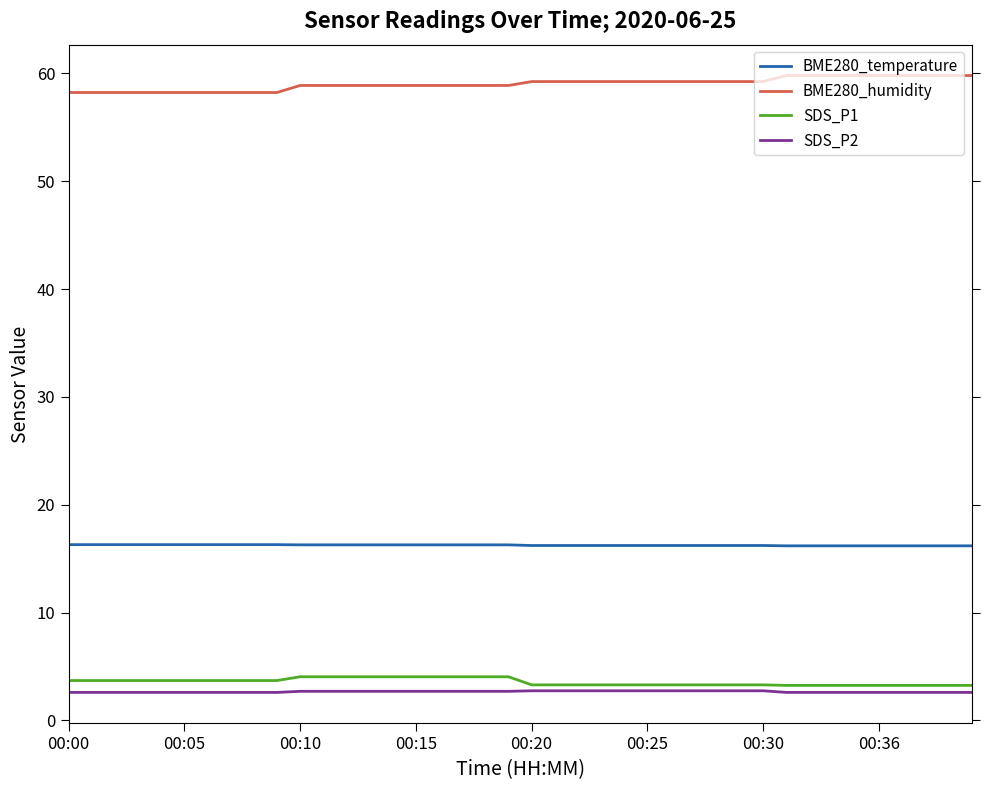

What is the highest value of the BME280_humidity series?

59.8